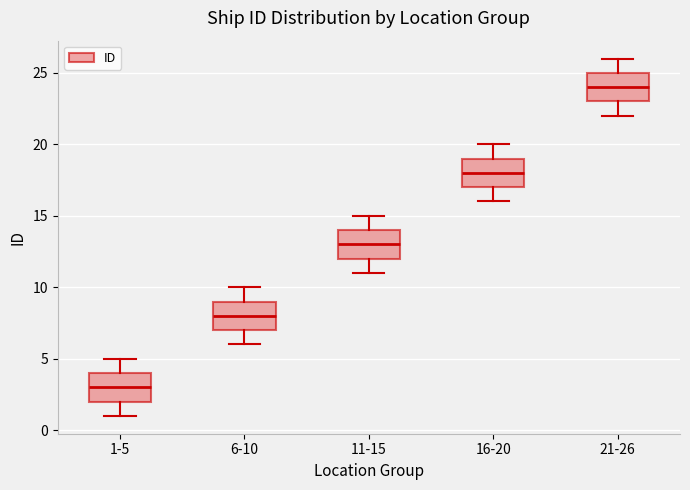

Which box has the lowest median line?

1-5